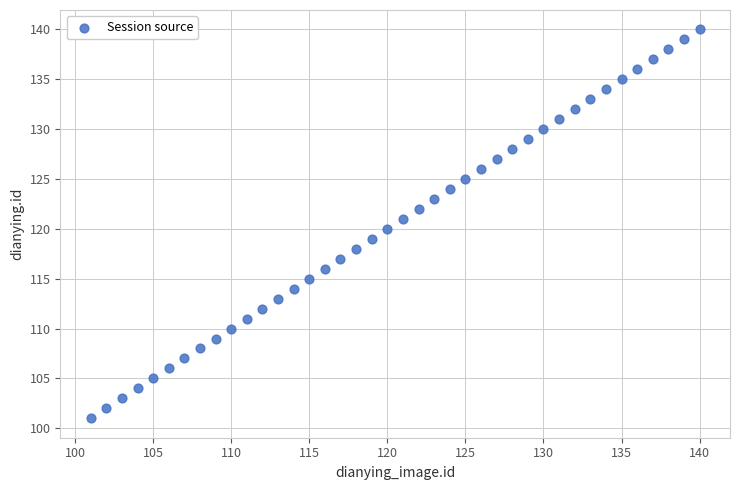

What is the range of Y values (max minus min)?

39